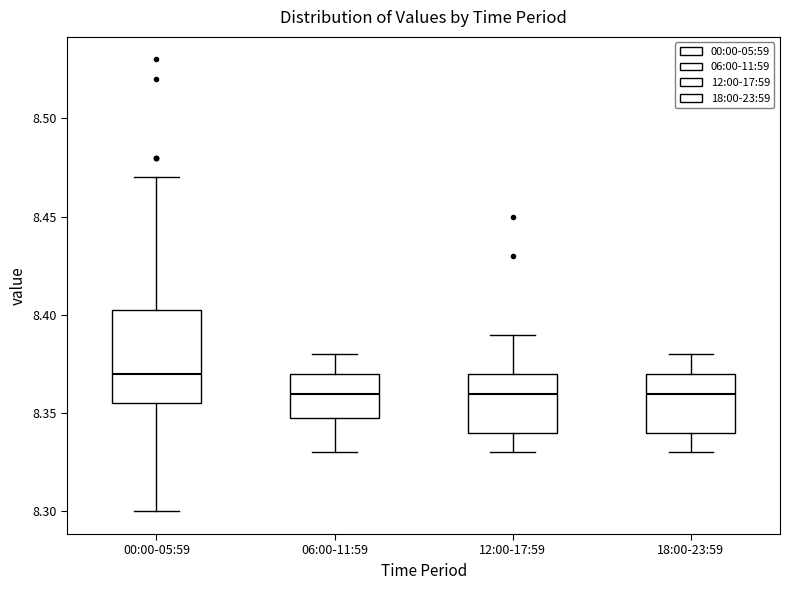

Where does the upper whisker of the box for 12:00-17:59 end on the y-axis? The values are not printed on the chart, so give them approximately, as read against the axis.

8.390